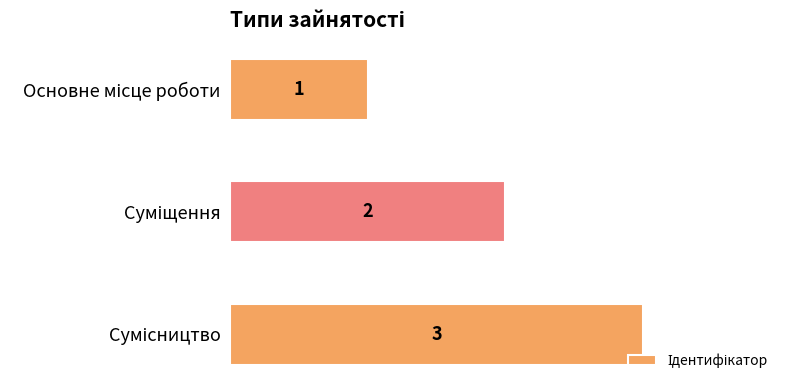

What is the maximum value shown in the chart?

3